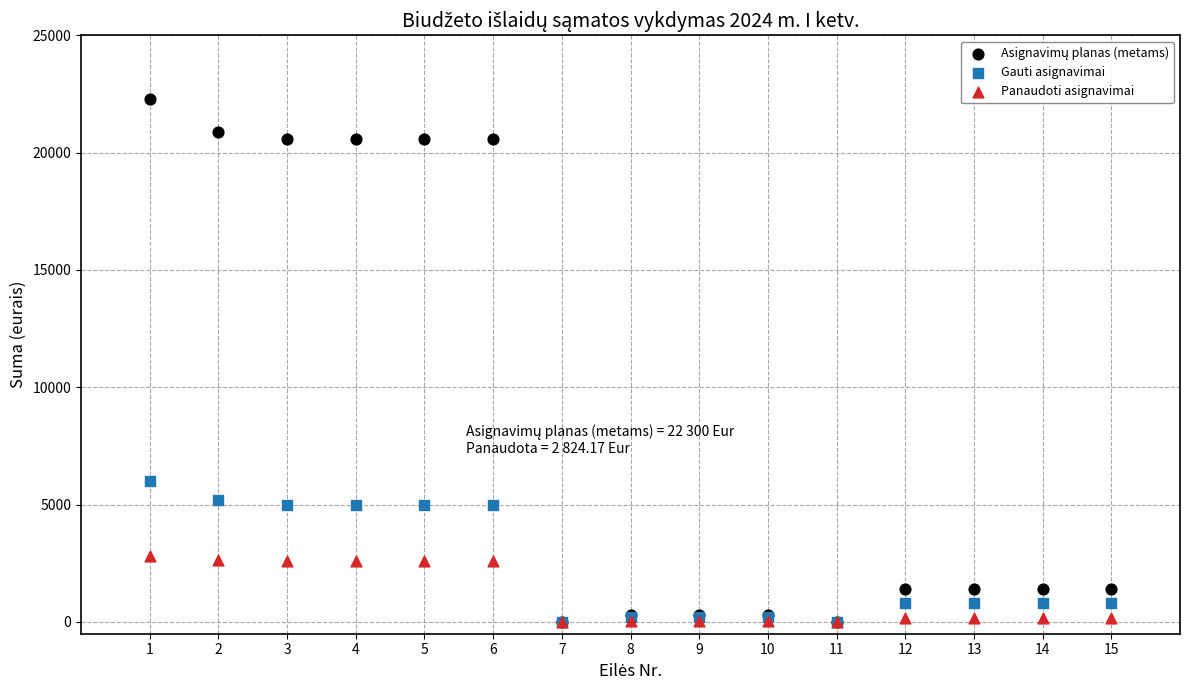

Across all series, what Y value is closest to 11150?

6000.0